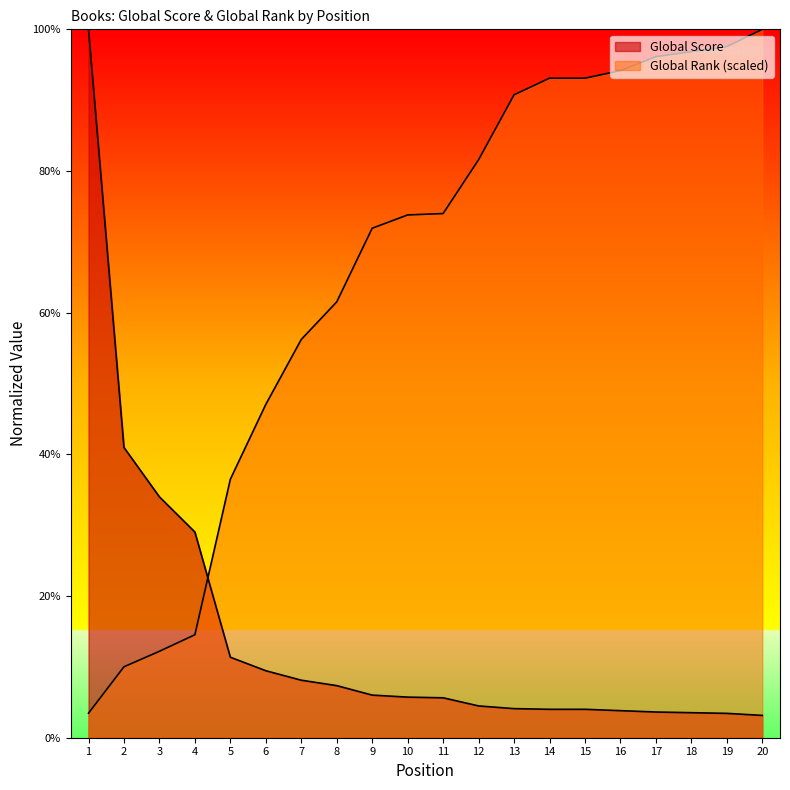

Is it true that Global Score equals 0.8 at 20?

False